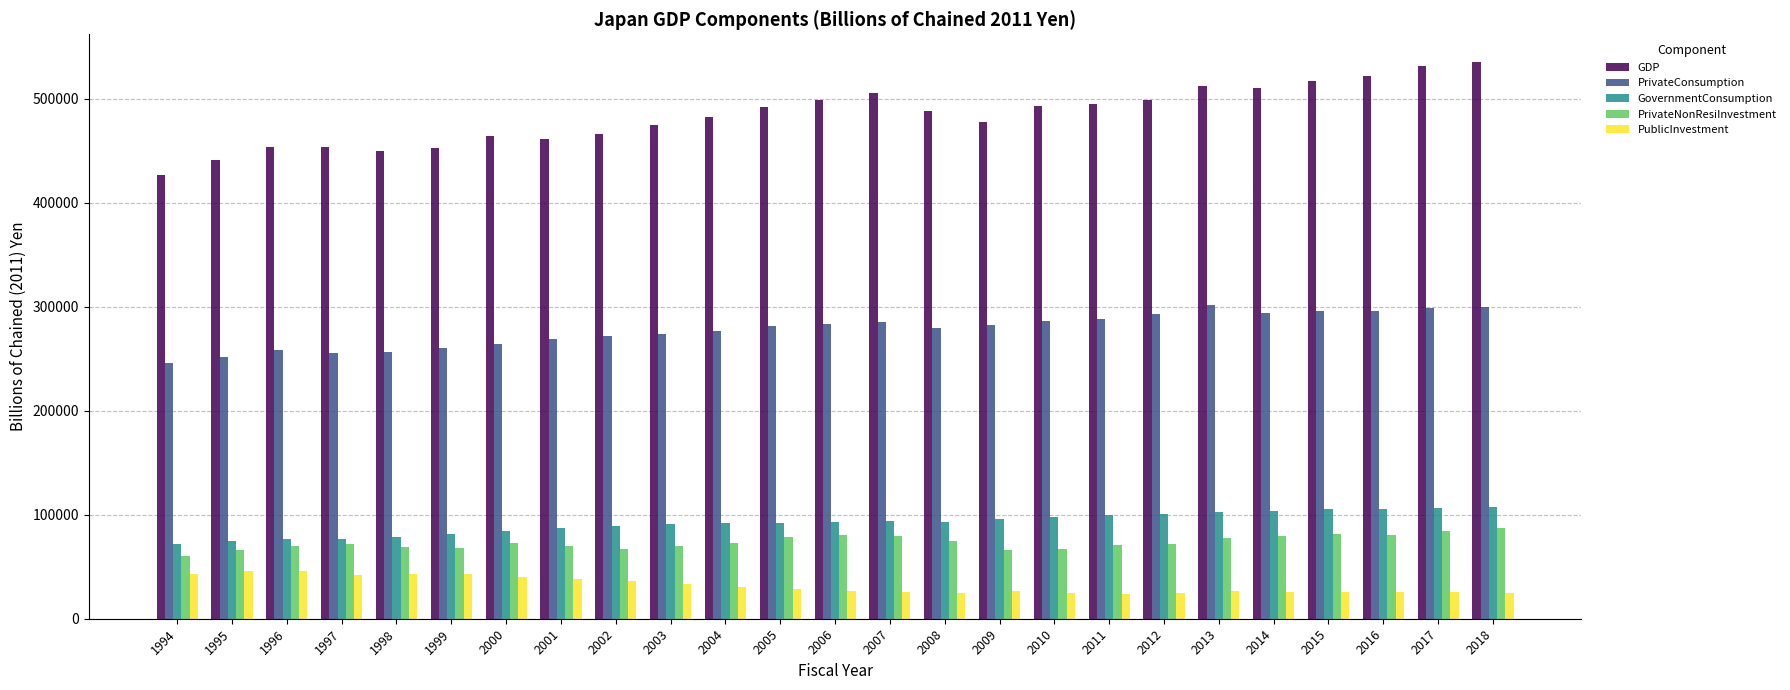

What is the minimum value for GDP?

426889.1